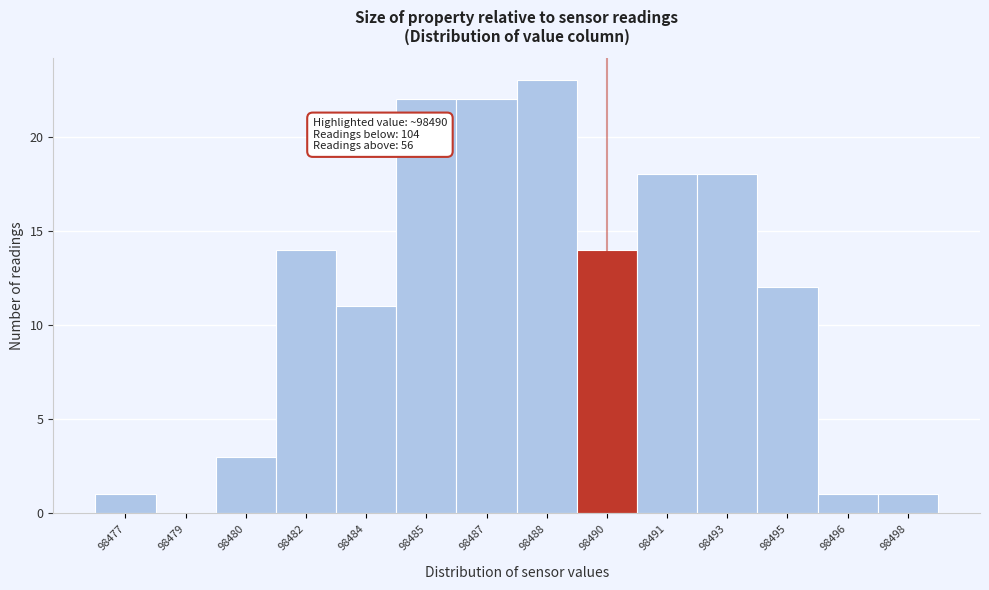

Reading left to right, list all the values displayed in this chart.

98477=1	98479=0	98480=3	98482=14	98484=11	98485=22	98487=22	98488=23	98490=14	98491=18	98493=18	98495=12	98496=1	98498=1